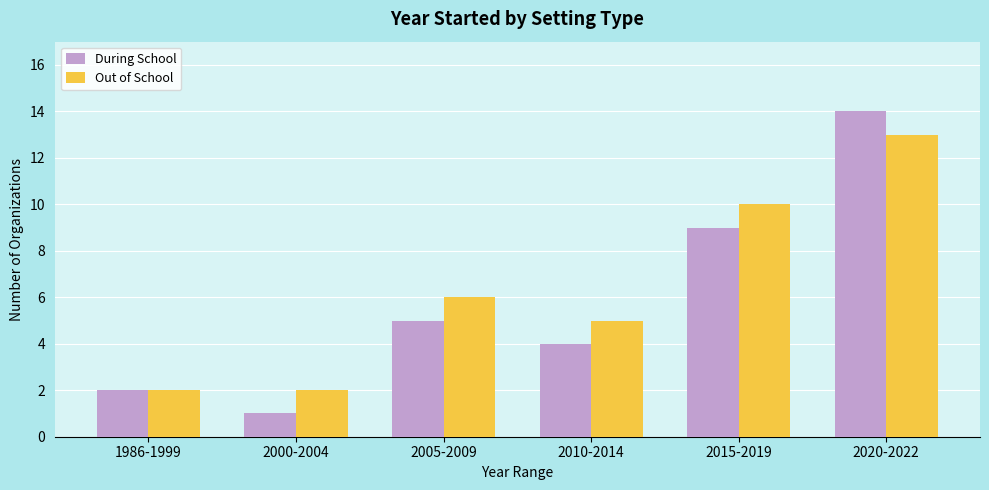

Reading right to left, list all the values displayed in this chart.

During School: 14	9	4	5	1	2
Out of School: 13	10	5	6	2	2